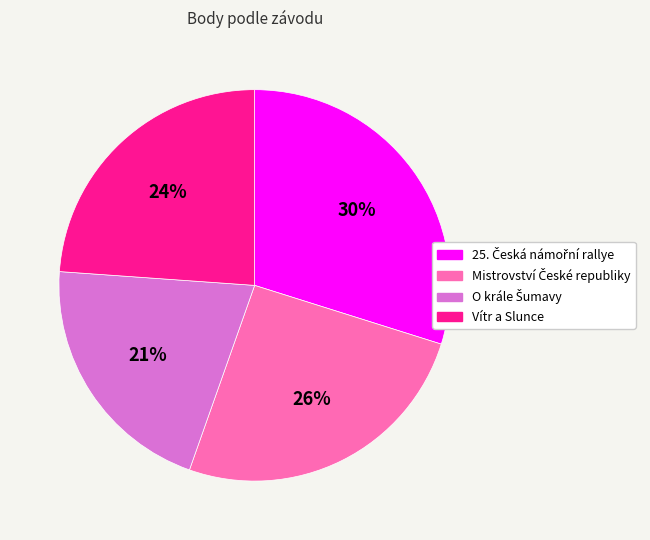

What percentage is the Vítr a Slunce slice, to the nearest percent?

24%